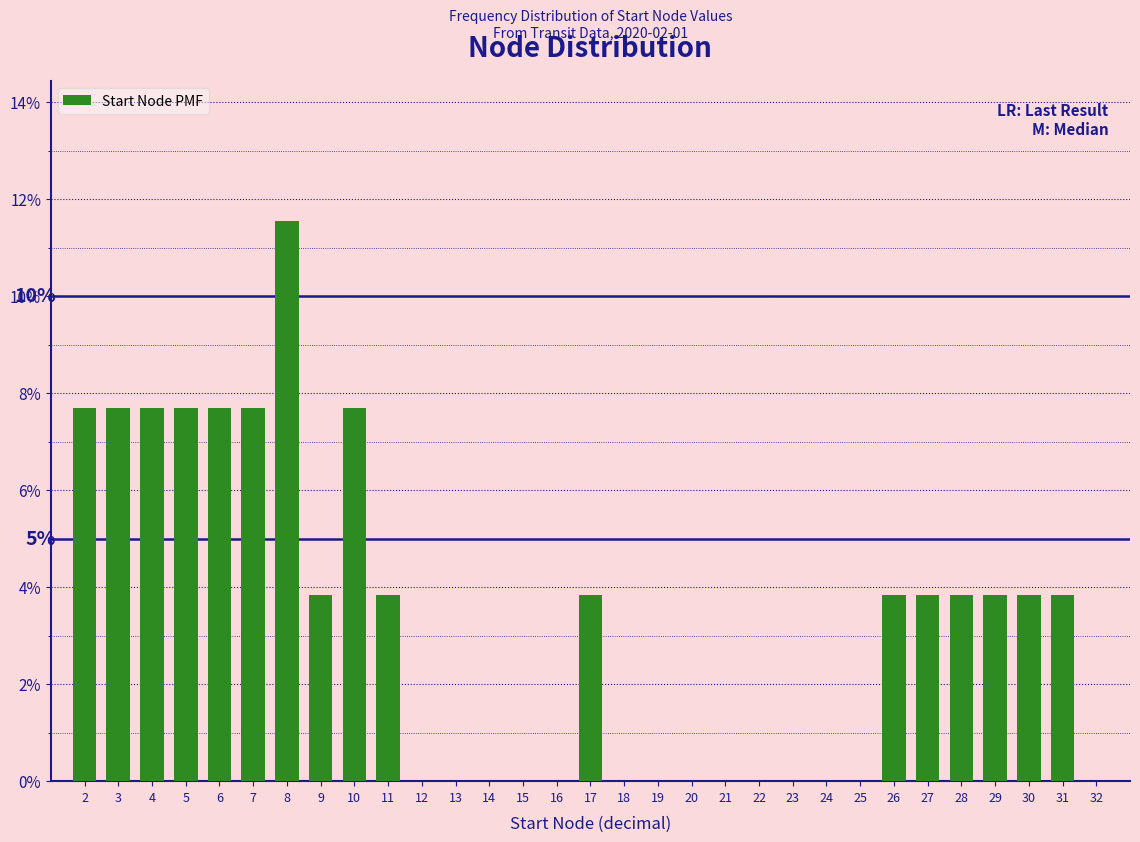

Reading left to right, transcribe all the data shown in this chart.

2=7.7	3=7.7	4=7.7	5=7.7	6=7.7	7=7.7	8=11.5	9=3.8	10=7.7	11=3.8	12=0.0	13=0.0	14=0.0	15=0.0	16=0.0	17=3.8	18=0.0	19=0.0	20=0.0	21=0.0	22=0.0	23=0.0	24=0.0	25=0.0	26=3.8	27=3.8	28=3.8	29=3.8	30=3.8	31=3.8